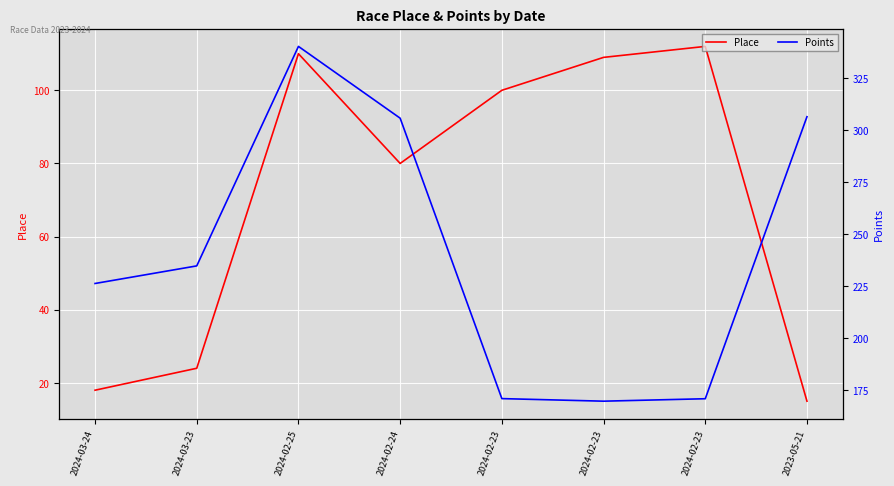

Which series has the largest total across all categories?

Points